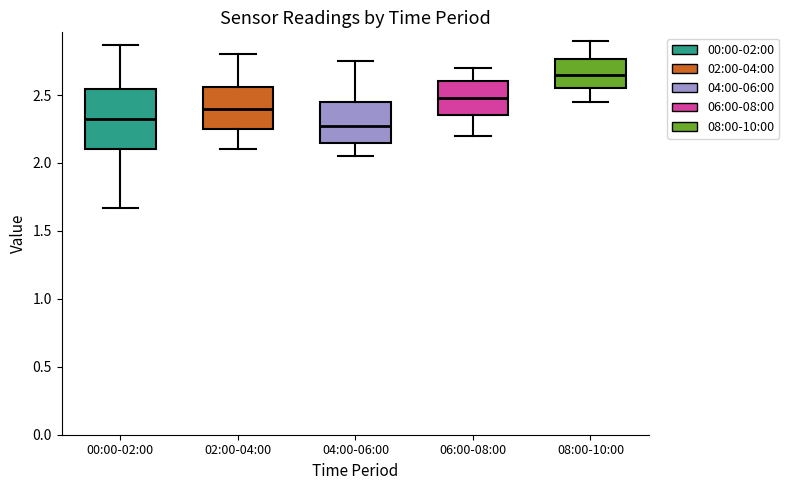

Reading left to right, transcribe this box plot: for each box, give where its median line is, the range the box spans, and where its two whiskers end, as read against the y-axis. The values are not printed on the chart, so give them approximately, as read against the axis.

00:00-02:00: median 2.30, box 2.10 to 2.55, whiskers 1.65 to 2.85
02:00-04:00: median 2.40, box 2.25 to 2.55, whiskers 2.10 to 2.80
04:00-06:00: median 2.30, box 2.15 to 2.45, whiskers 2.05 to 2.75
06:00-08:00: median 2.50, box 2.35 to 2.60, whiskers 2.20 to 2.70
08:00-10:00: median 2.65, box 2.55 to 2.75, whiskers 2.45 to 2.90